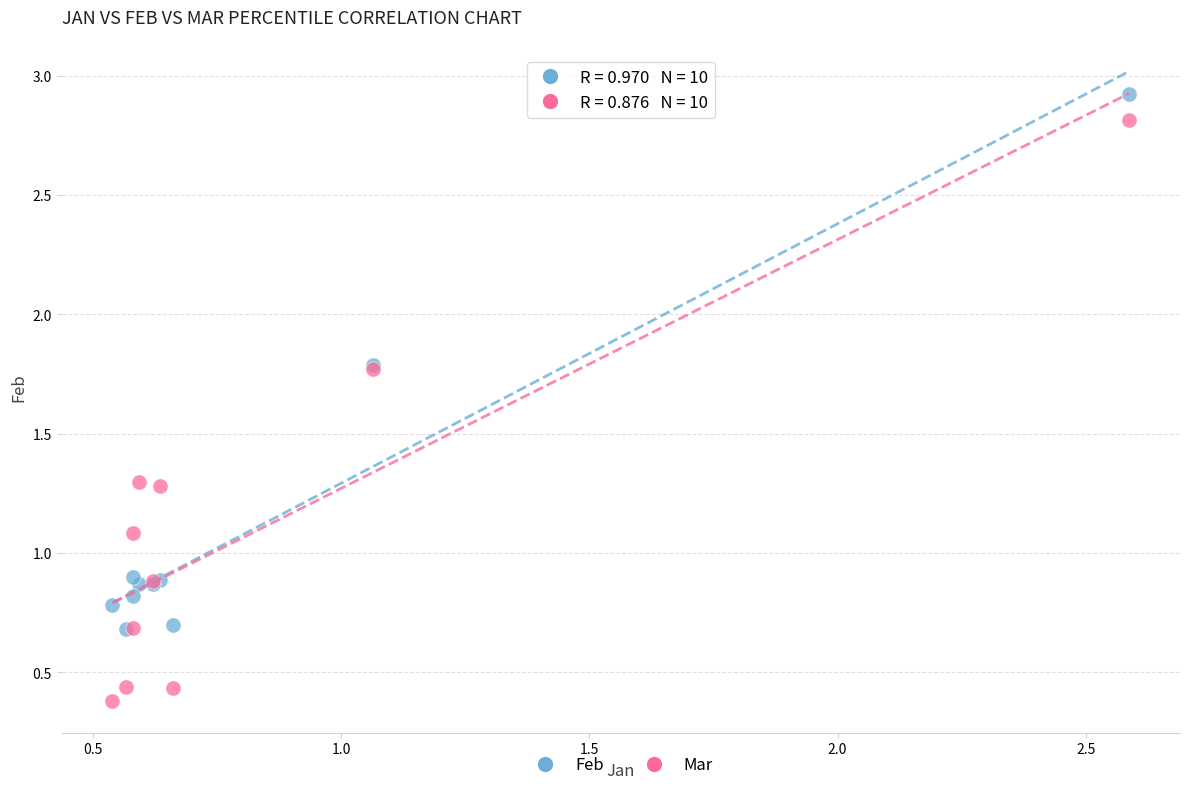

What are all the series names shown in the legend?

Feb, Mar